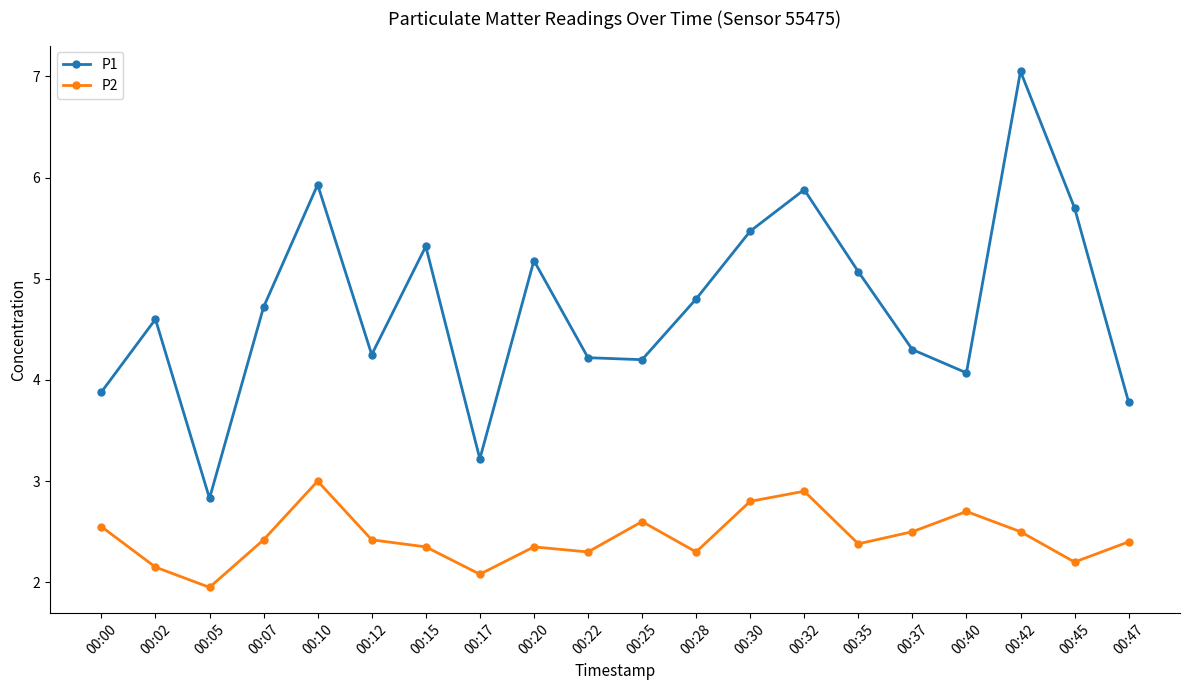

What is the value of the P2 point at the 14th from the left?

2.9